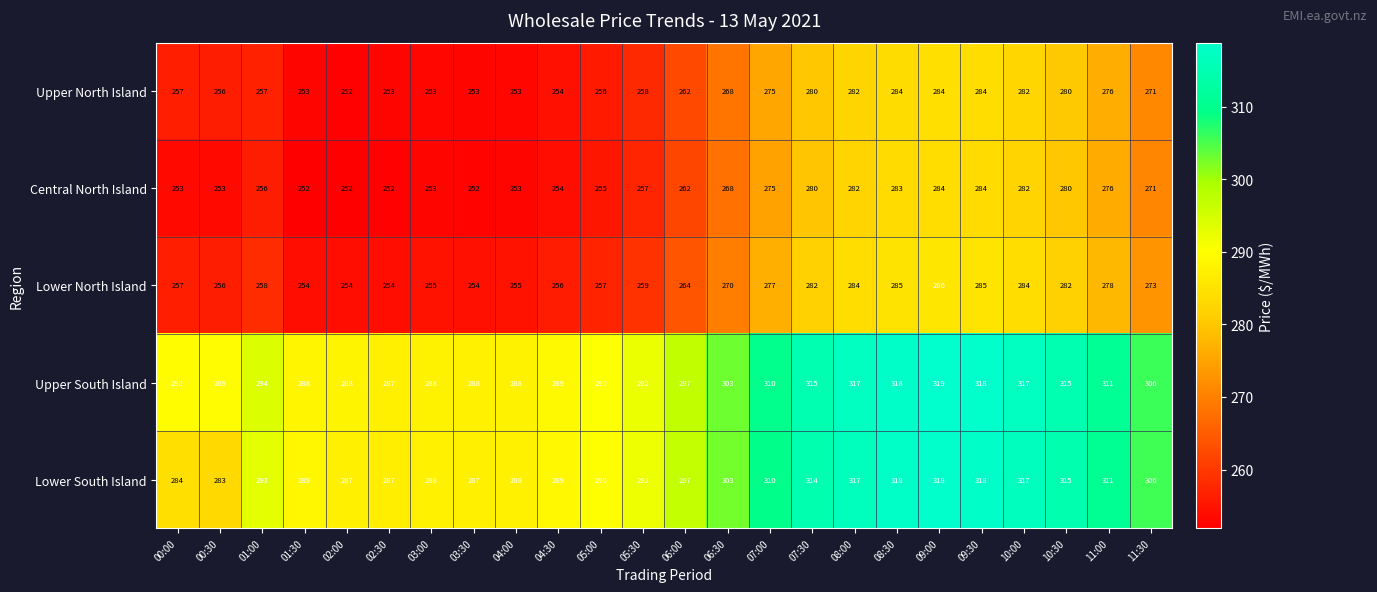

At which category is the sum across all series the highest?

09:00